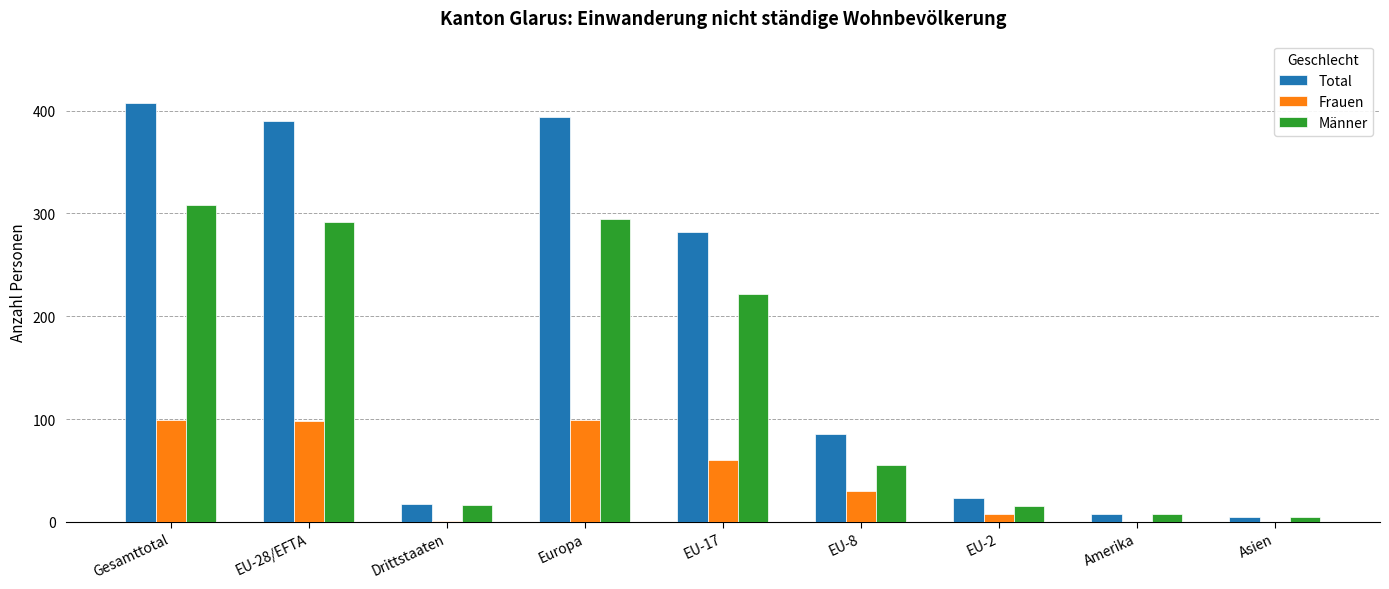

What is the average value of the Männer series?

135